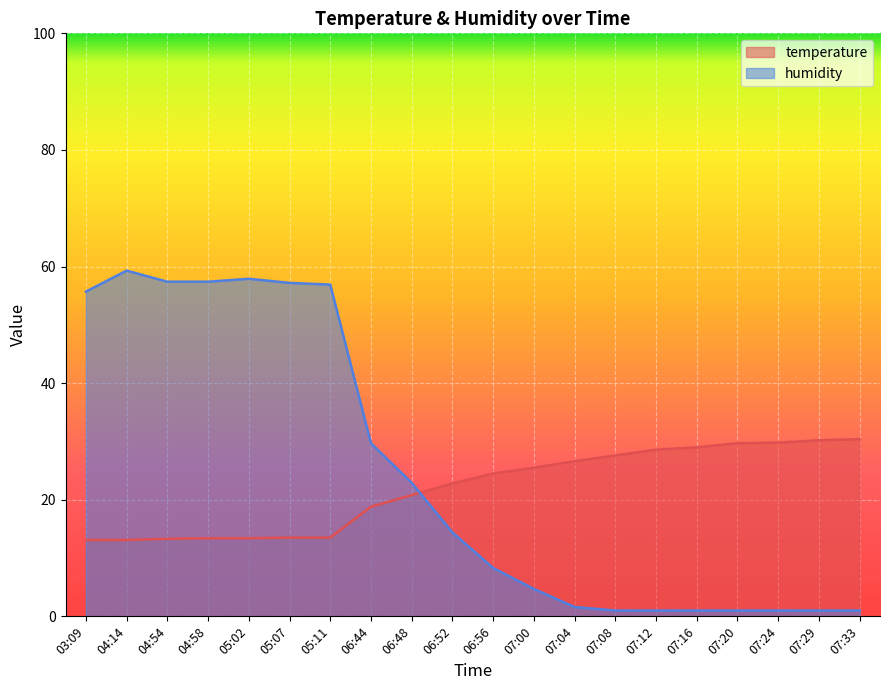

What is the label of the 9th point from the right?

07:00